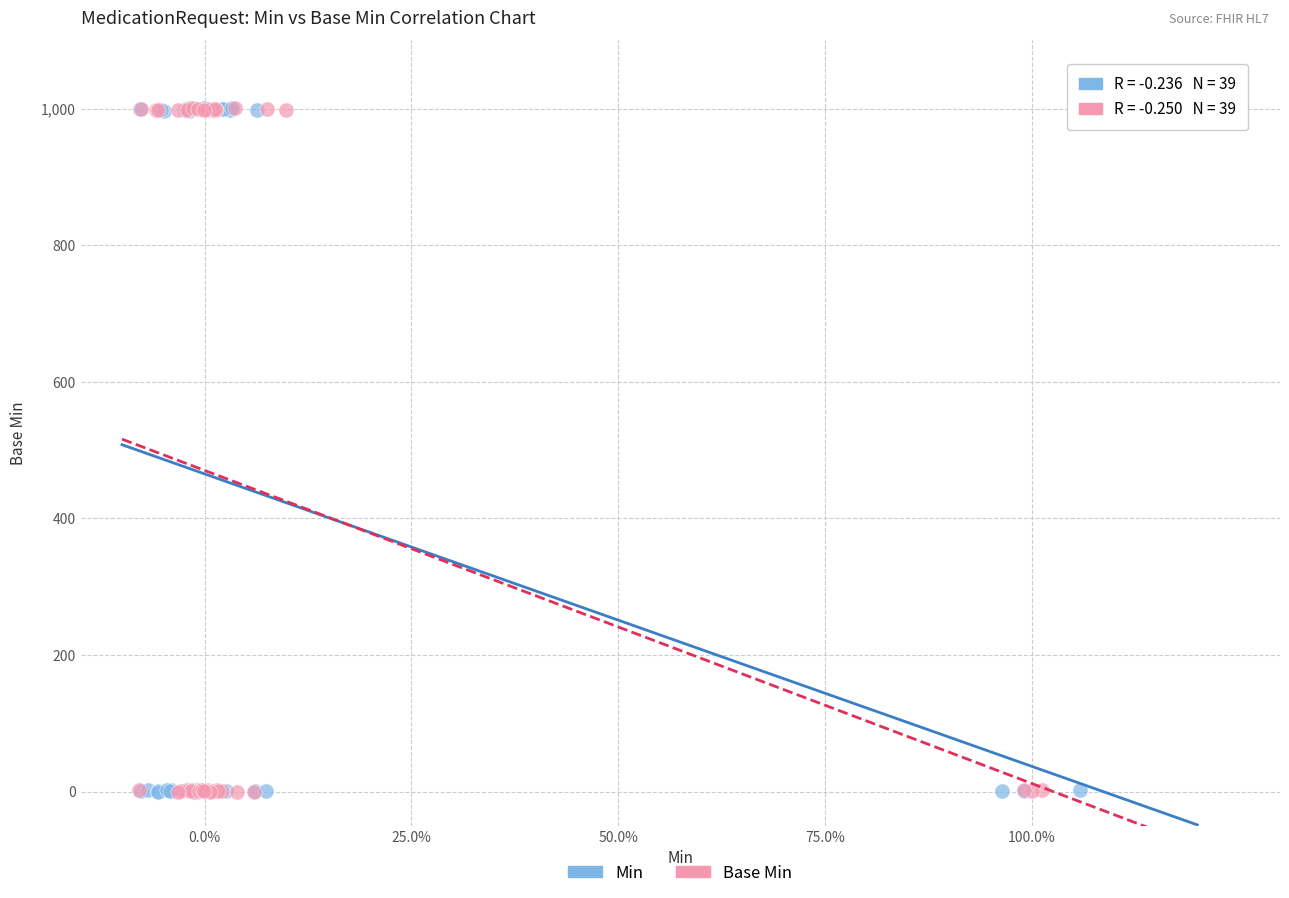

What are all the series names shown in the legend?

Min, Base Min